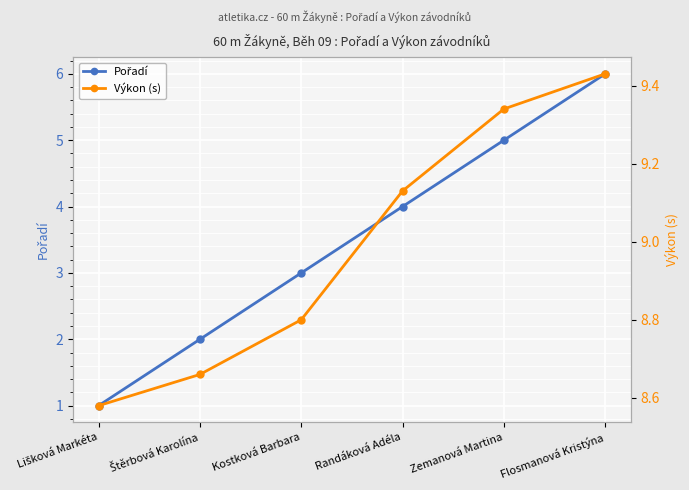

Is this an area chart (filled region under the line)?

No